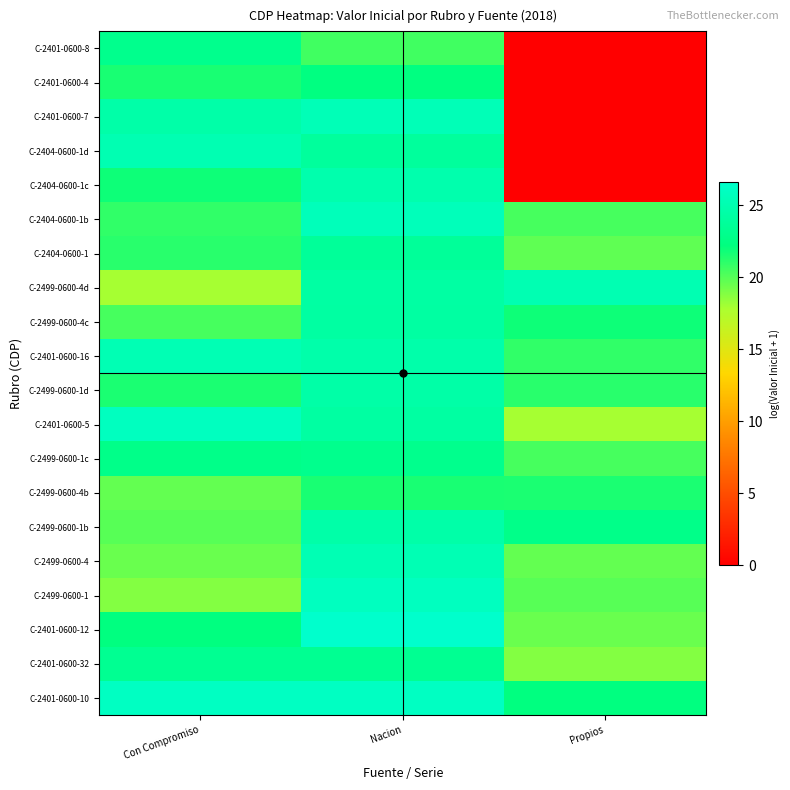

Reading right to left, what are all the values shown in this chart?

C-2401-0600-10: Propios=22.3	Nacion=26.1	Con Compromiso=26.1
C-2401-0600-32: Propios=18.8	Nacion=23.3	Con Compromiso=23.3
C-2401-0600-12: Propios=19.5	Nacion=26.7	Con Compromiso=22.3
C-2499-0600-1: Propios=20.0	Nacion=25.9	Con Compromiso=18.8
C-2499-0600-4: Propios=19.6	Nacion=25.3	Con Compromiso=19.5
C-2499-0600-1b: Propios=22.8	Nacion=24.6	Con Compromiso=20.0
C-2499-0600-4b: Propios=21.5	Nacion=21.6	Con Compromiso=19.6
C-2499-0600-1c: Propios=20.4	Nacion=23.0	Con Compromiso=22.8
C-2401-0600-5: Propios=17.9	Nacion=24.2	Con Compromiso=25.9
C-2499-0600-1d: Propios=21.1	Nacion=24.5	Con Compromiso=21.5
C-2401-0600-16: Propios=20.9	Nacion=24.7	Con Compromiso=25.3
C-2499-0600-4c: Propios=21.8	Nacion=24.2	Con Compromiso=20.4
C-2499-0600-4d: Propios=25.2	Nacion=24.3	Con Compromiso=17.9
C-2404-0600-1: Propios=19.8	Nacion=23.7	Con Compromiso=21.1
C-2404-0600-1b: Propios=20.4	Nacion=25.7	Con Compromiso=20.9
C-2404-0600-1c: Propios=0.0	Nacion=24.9	Con Compromiso=21.8
C-2404-0600-1d: Propios=0.0	Nacion=23.9	Con Compromiso=25.2
C-2401-0600-7: Propios=0.0	Nacion=25.4	Con Compromiso=24.6
C-2401-0600-4: Propios=0.0	Nacion=22.3	Con Compromiso=21.6
C-2401-0600-8: Propios=0.0	Nacion=20.5	Con Compromiso=23.0